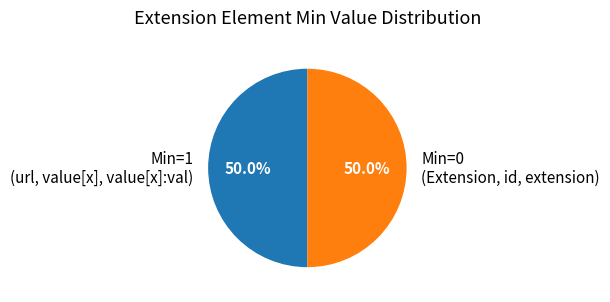

How many segments does this pie chart have?

2